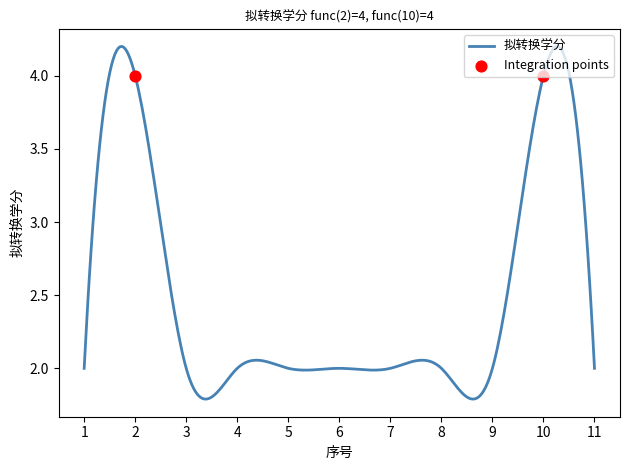

Approximately how many times larger is the value at 11 compared to 5?

1.0